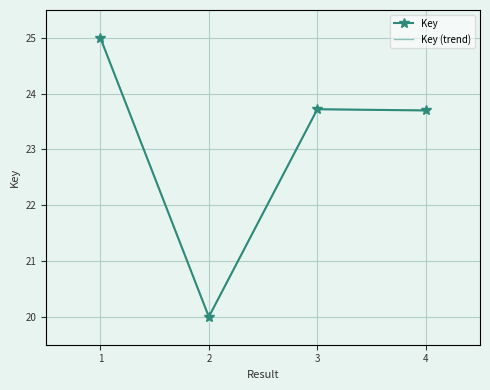

What is the difference between the maximum and minimum values?

5.0